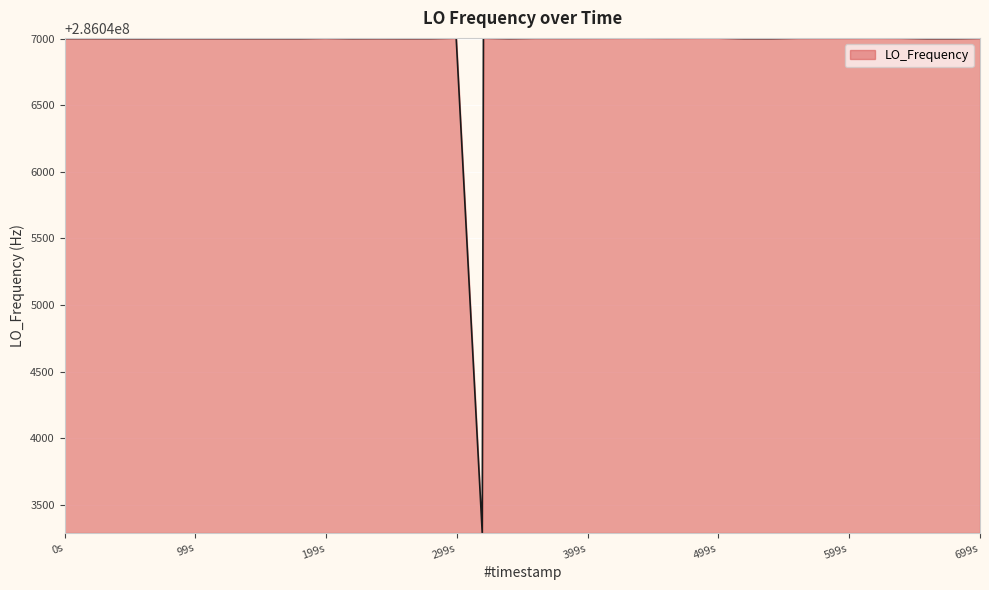

What is the average value?

286046908.3